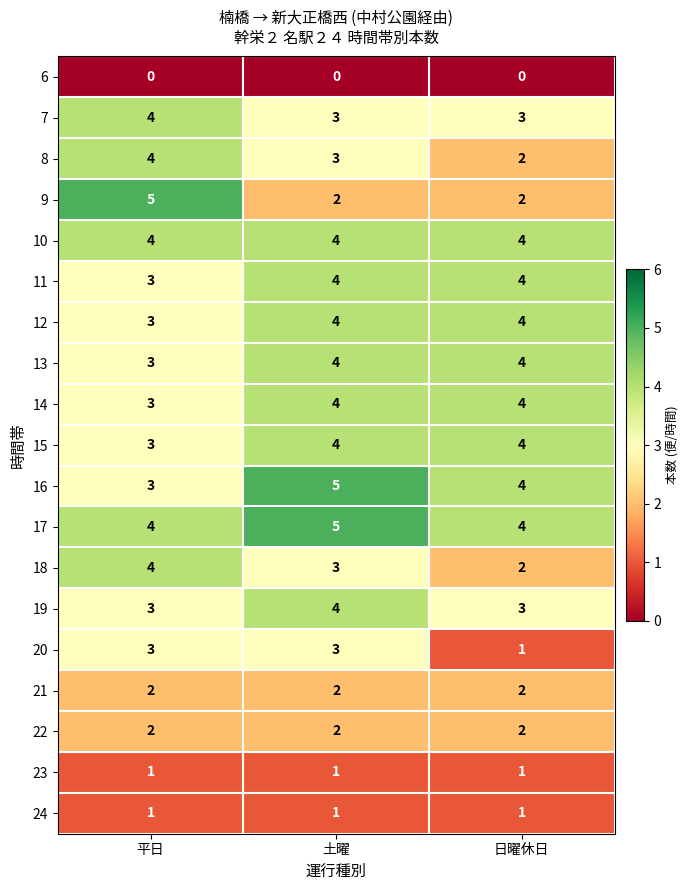

Which series has the widest spread of values?

9